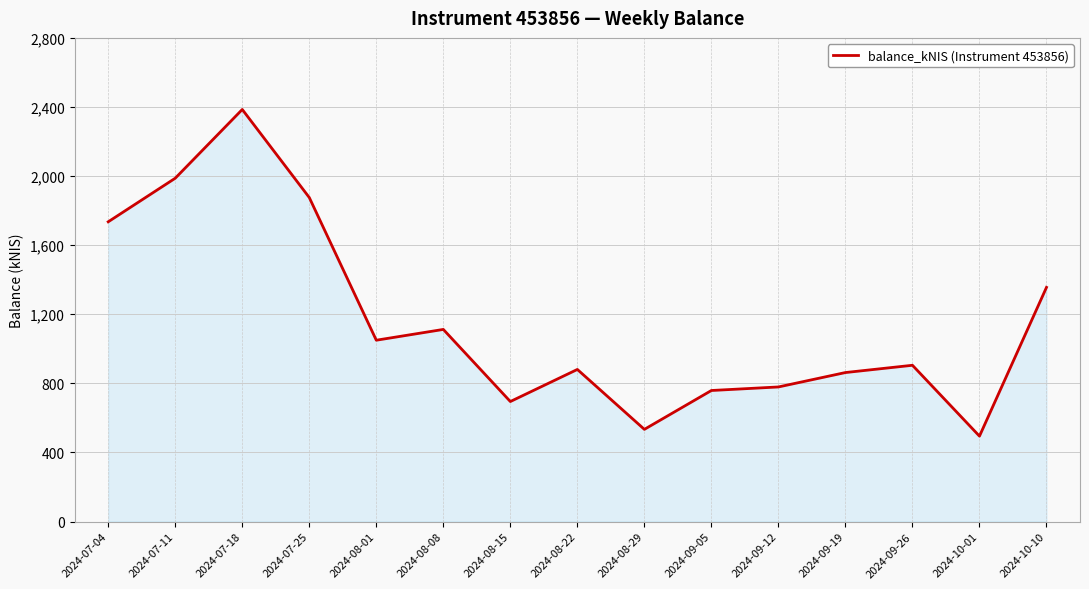

What is the average value?

1160.7